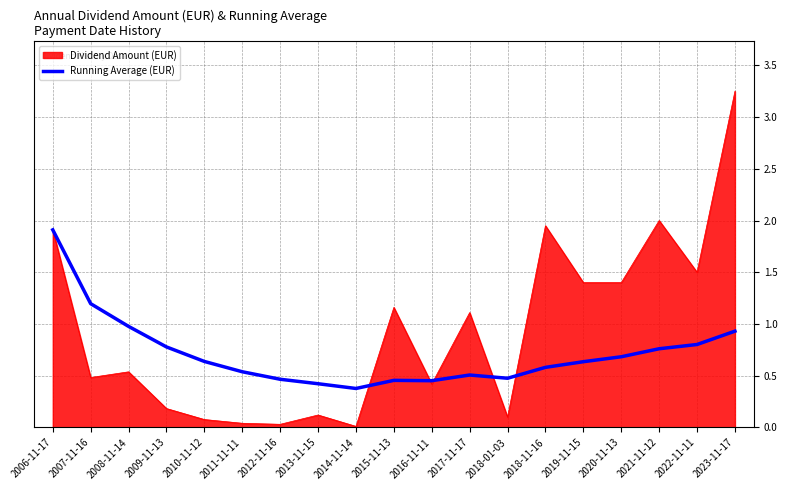

How many lines are shown in the chart?

2